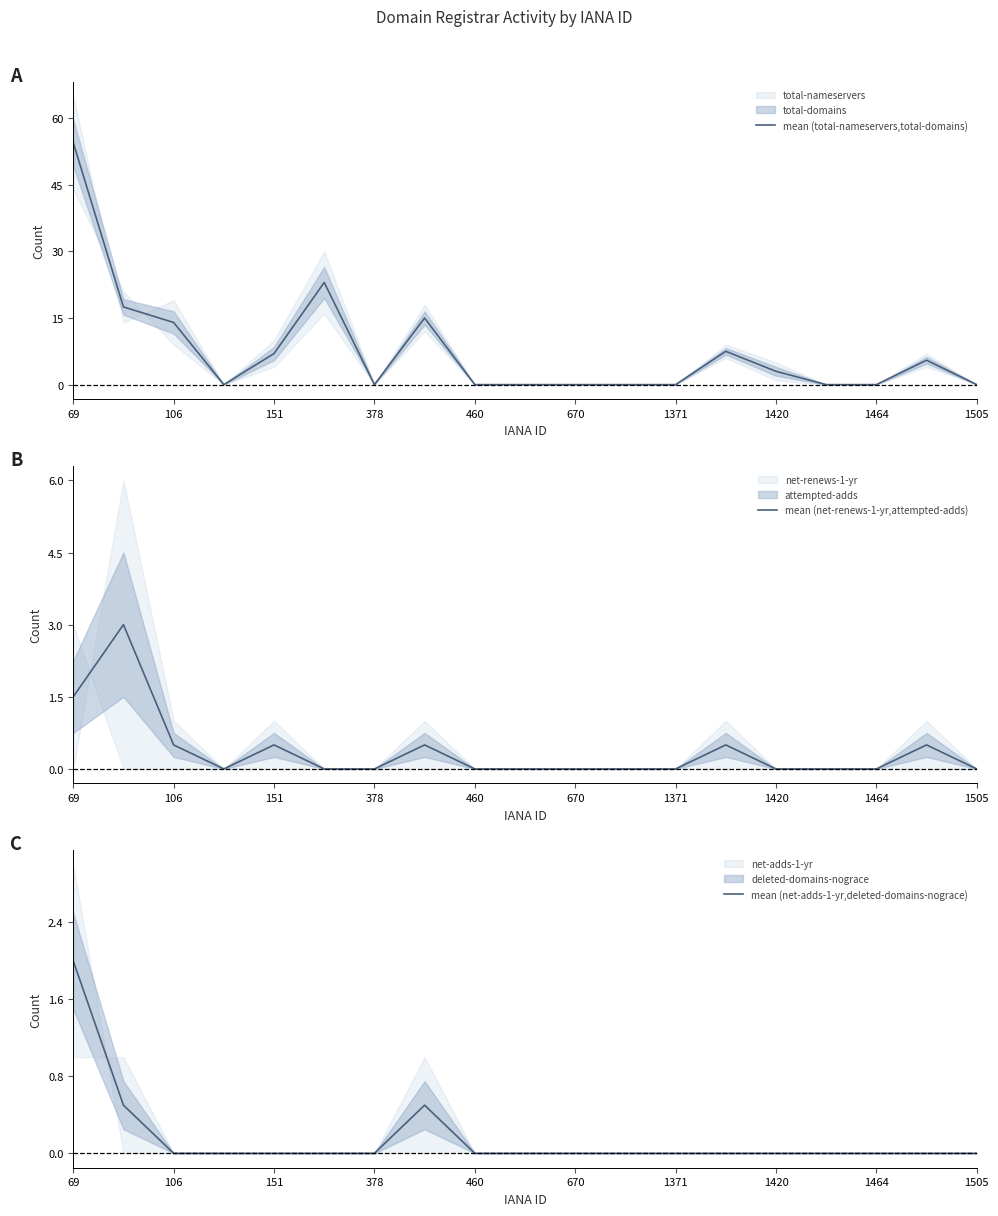

Does the chart have visible grid lines?

No